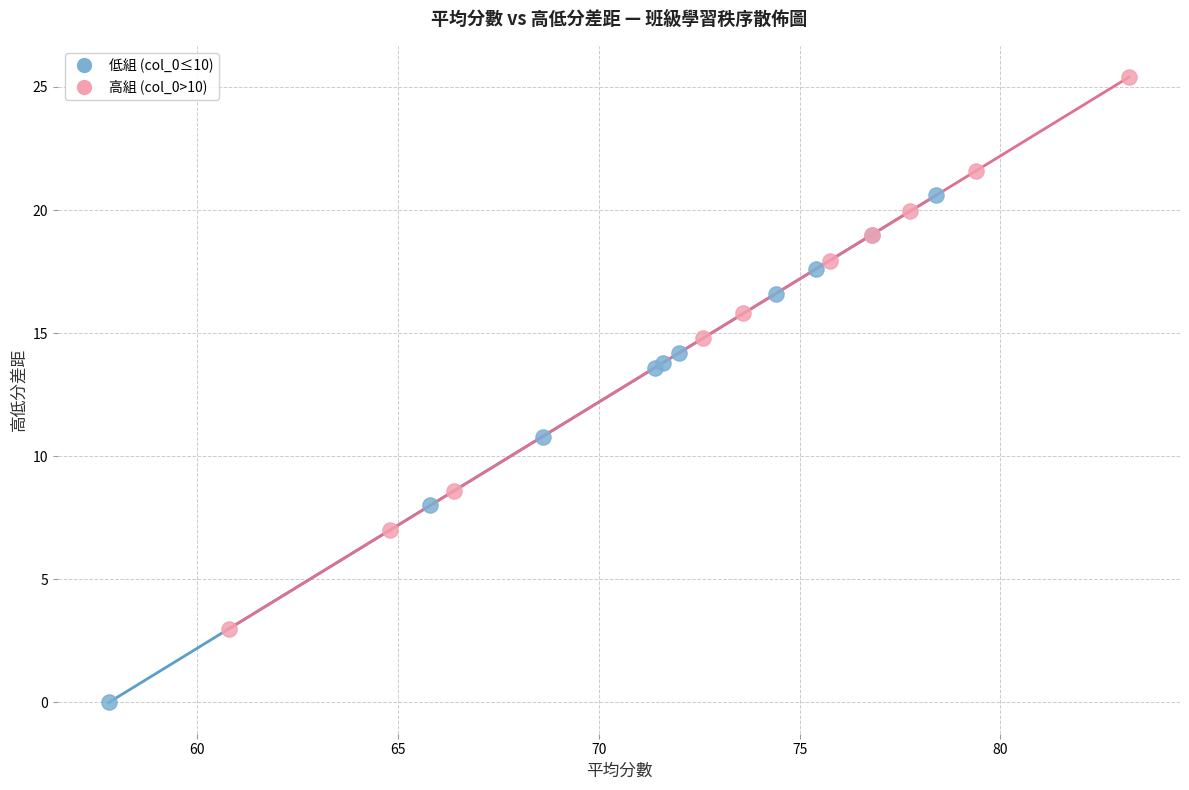

Which series has the widest spread of Y values?

高組 (col_0>10)